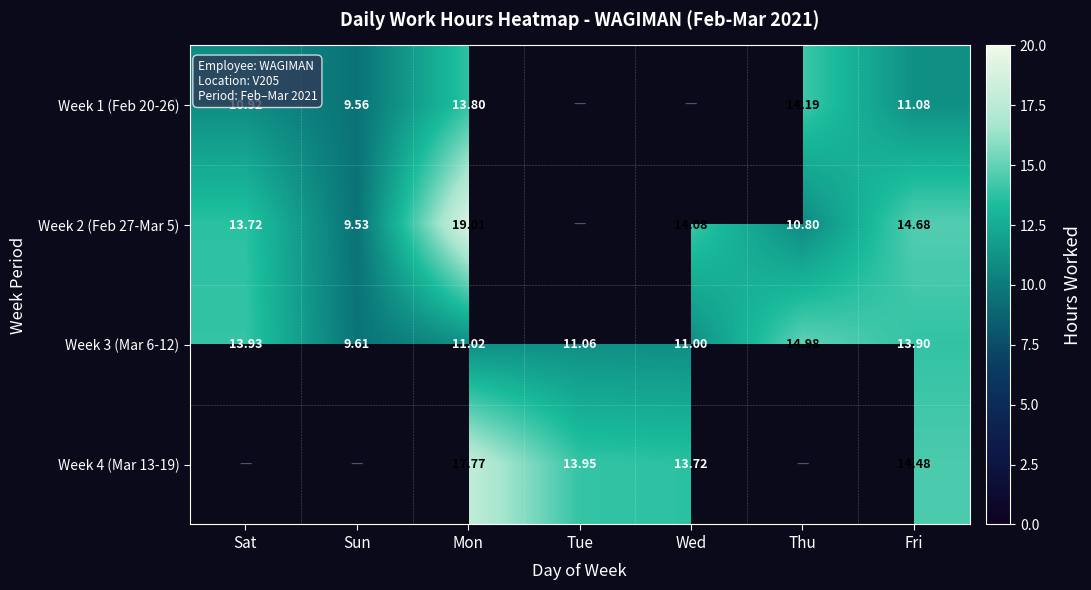

At which label does Week 3 (Mar 6-12) first exceed 11?

Sat